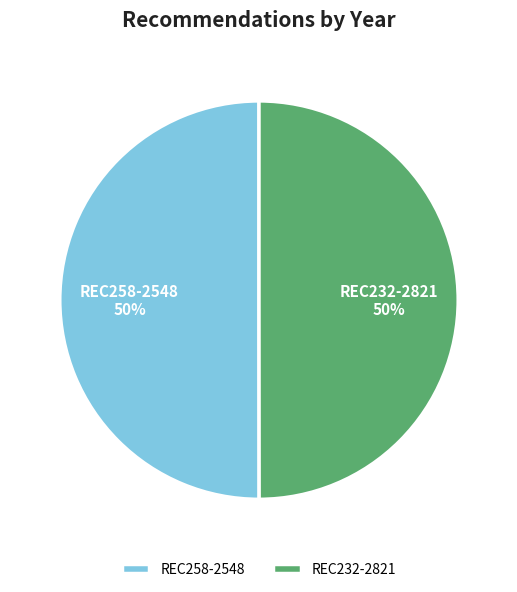

Approximately how many times larger is the value at REC232-2821 compared to REC258-2548?

1.0